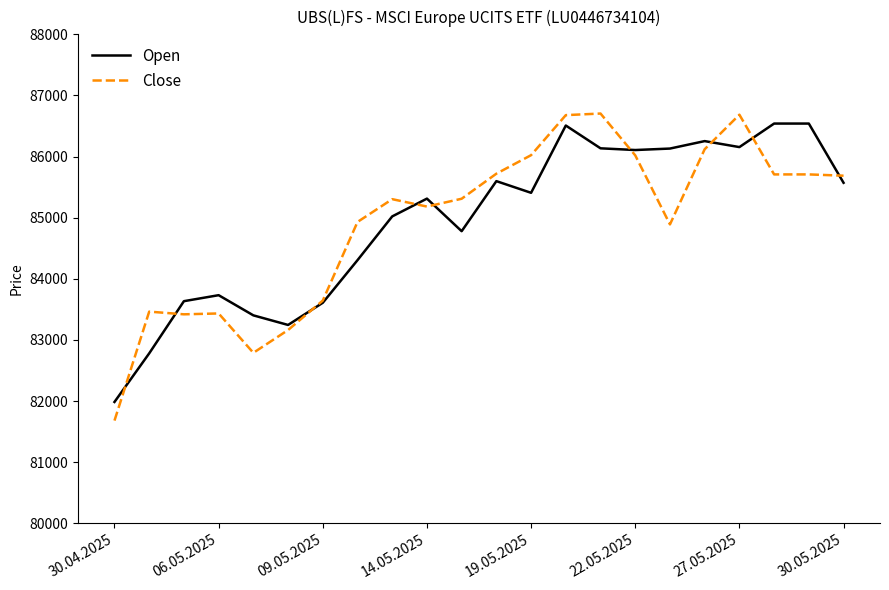

What is the highest value of the Open series?

86540